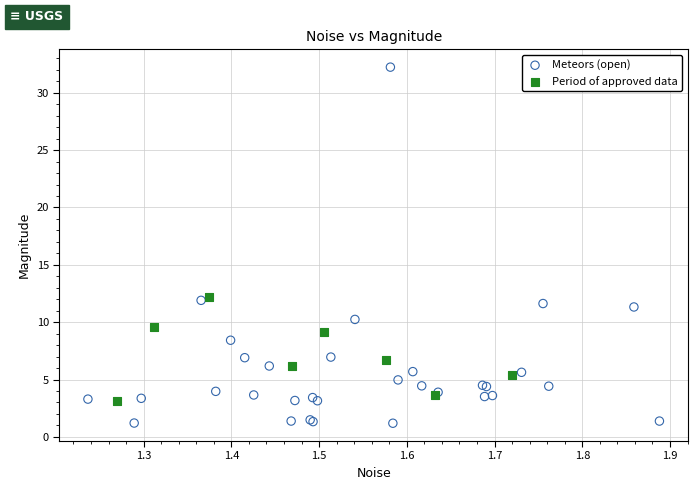

Which series contains the lowest Y value?

Meteors (open)